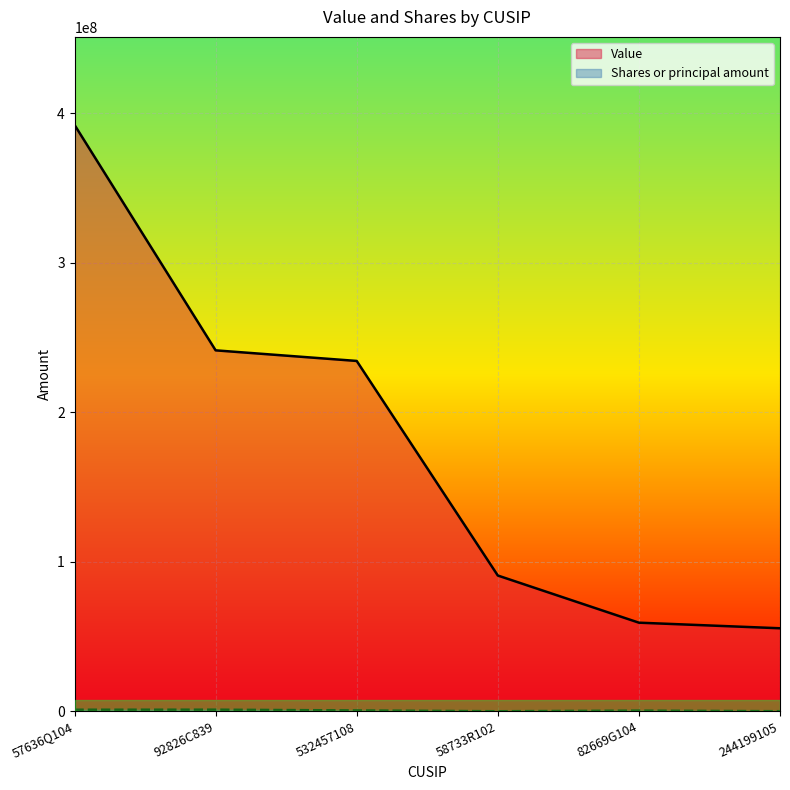

What is the sum of all Value values?

1073757501